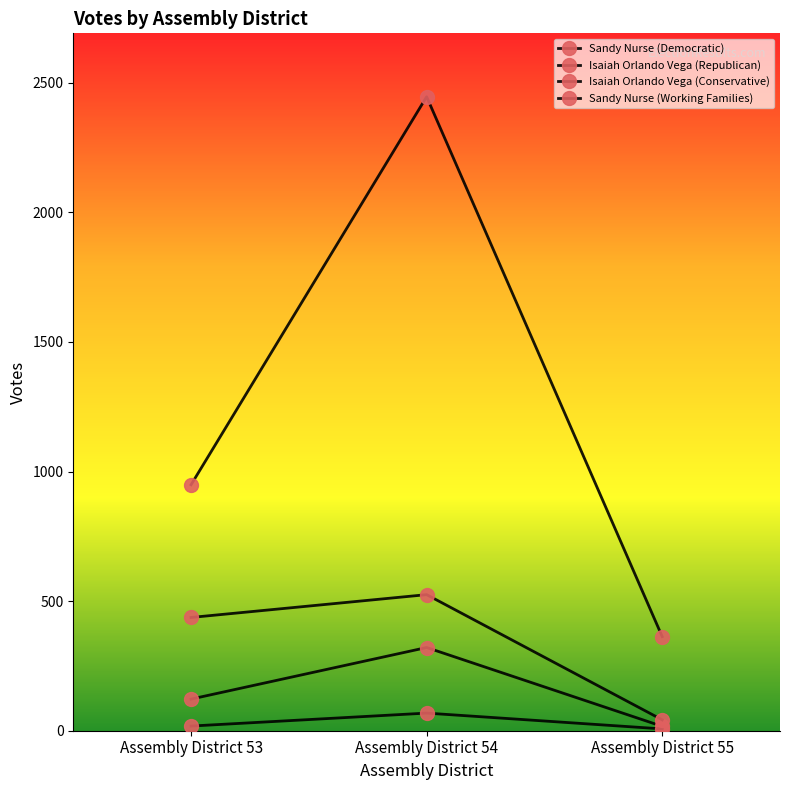

Which has a higher value, Assembly District 54 or Assembly District 55?

Assembly District 54